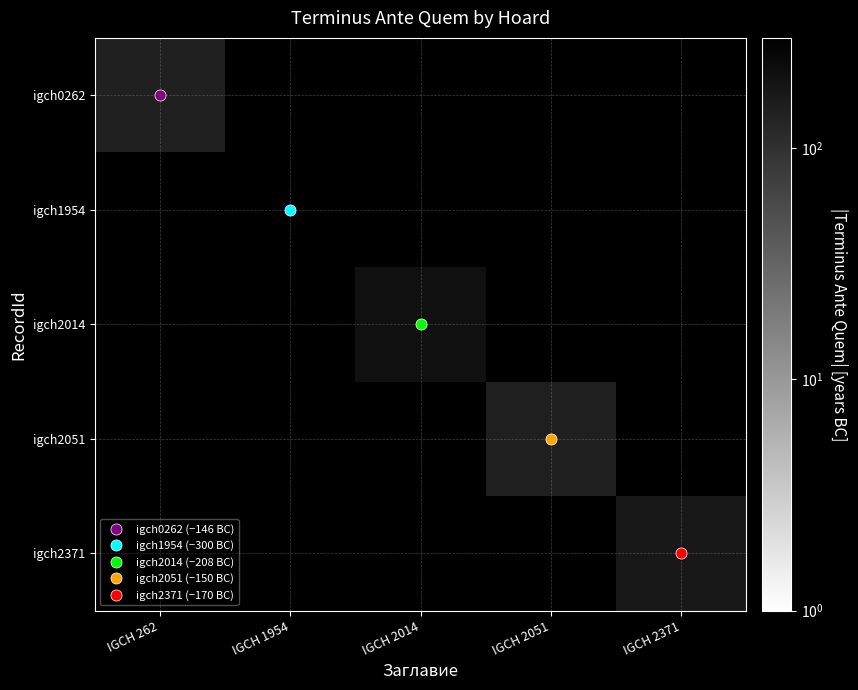

What is the difference between the highest and lowest values at IGCH 1954?

300